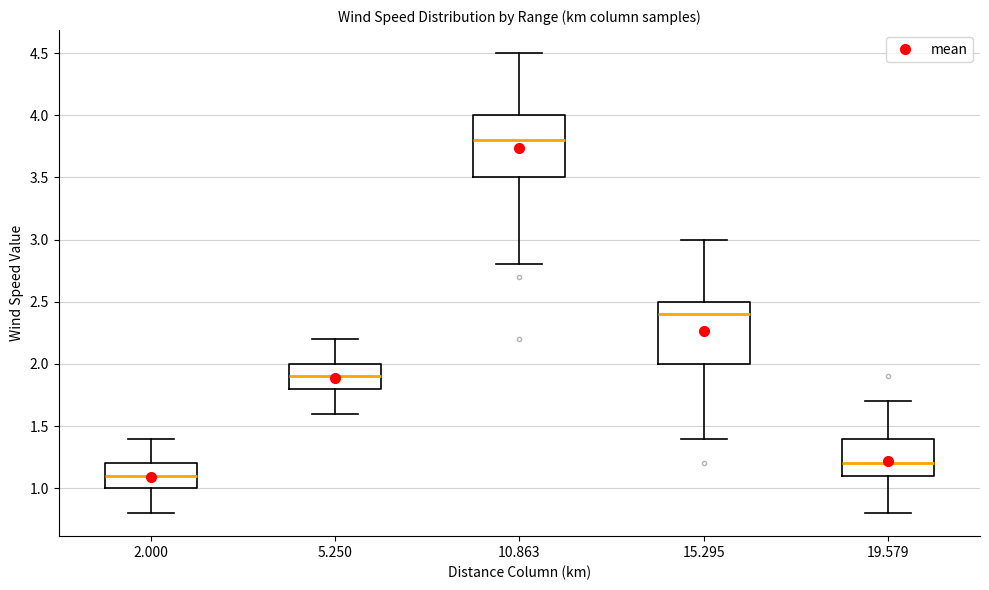

Reading left to right, read every box against the y-axis: the position of its median line, the range the box covers, and the ends of its whiskers. The values are not printed on the chart, so give them approximately, as read against the axis.

2.000: median 1.1, box 1.0 to 1.2, whiskers 0.8 to 1.4
5.250: median 1.9, box 1.8 to 2.0, whiskers 1.6 to 2.2
10.863: median 3.8, box 3.5 to 4.0, whiskers 2.8 to 4.5
15.295: median 2.4, box 2.0 to 2.5, whiskers 1.4 to 3.0
19.579: median 1.2, box 1.1 to 1.4, whiskers 0.8 to 1.7